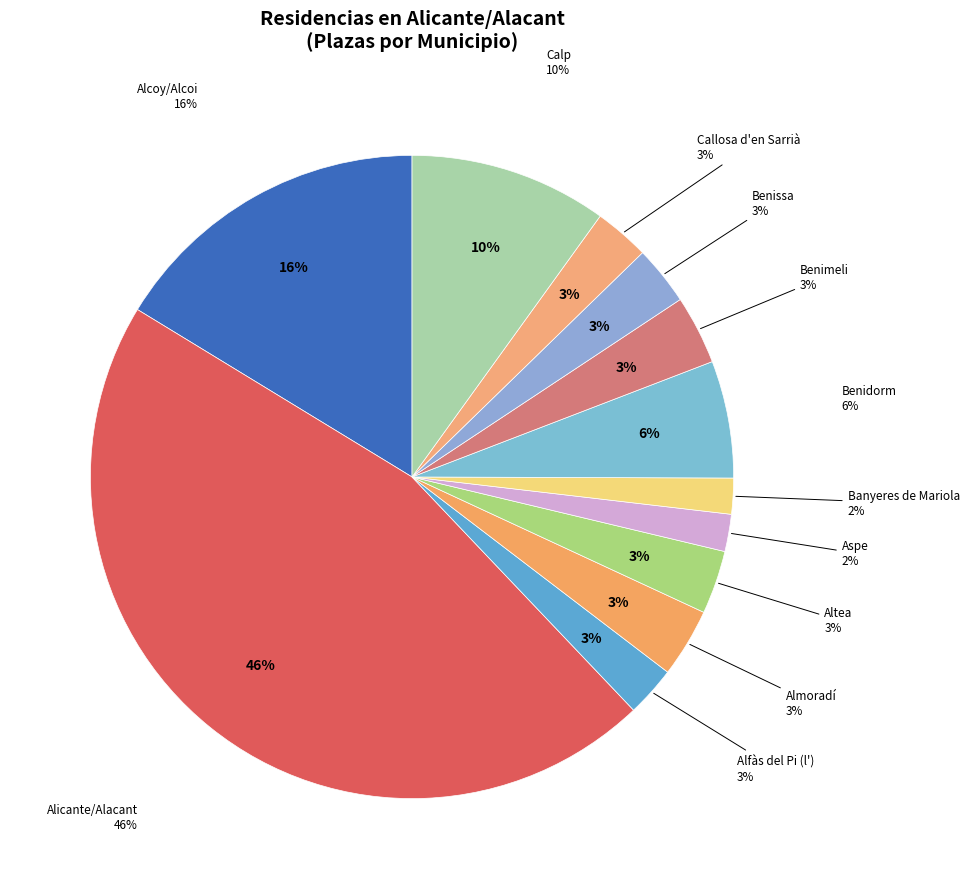

Approximately how many times larger is the value at Alfàs del Pi (l') compared to Aspe?

1.4